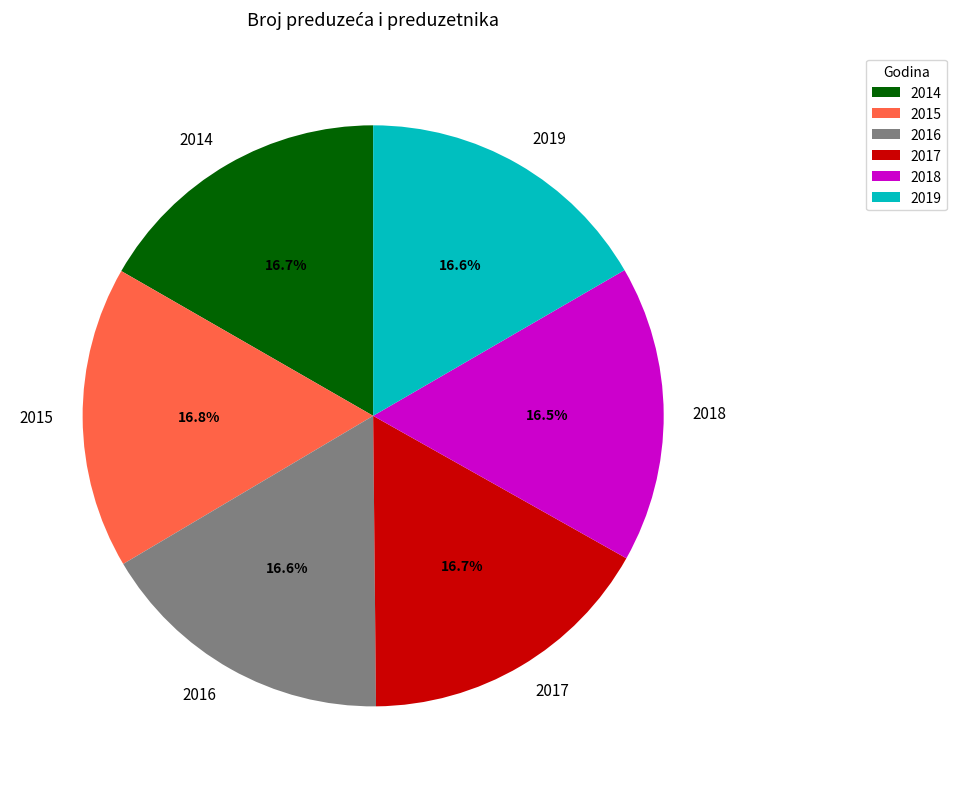

Approximately how many times larger is the value at 2017 compared to 2016?

1.0